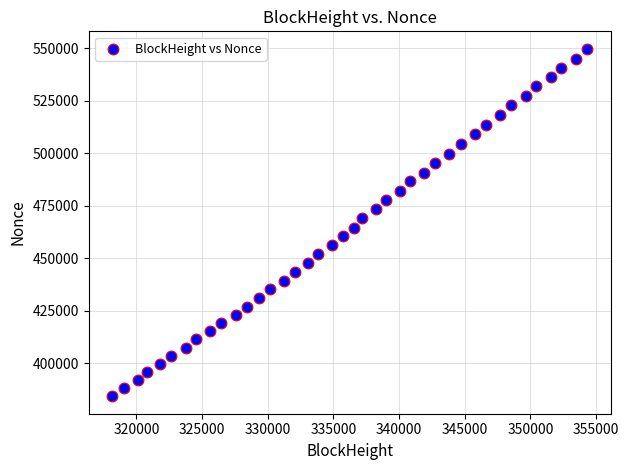

What is the range of Y values (max minus min)?

165627